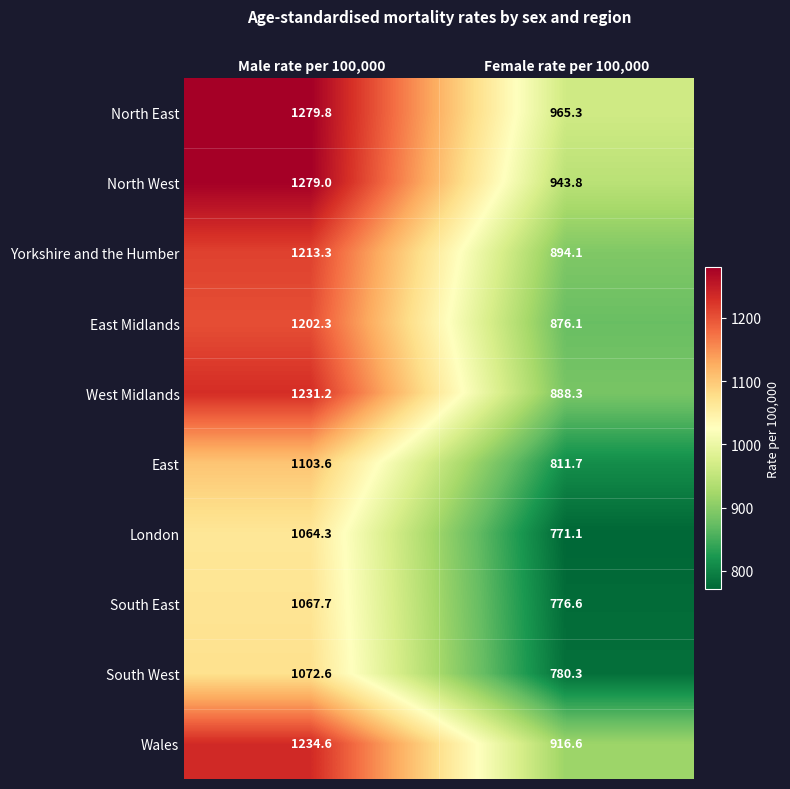

At which label does East first exceed 1103?

Male rate per 100,000